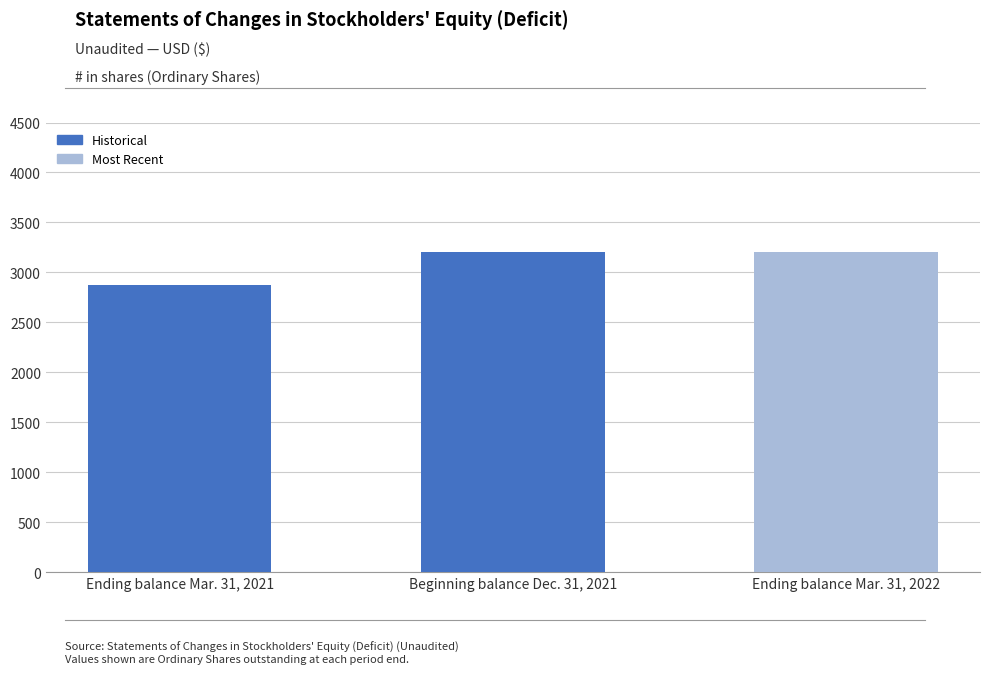

Count the number of data series in this chart.

1